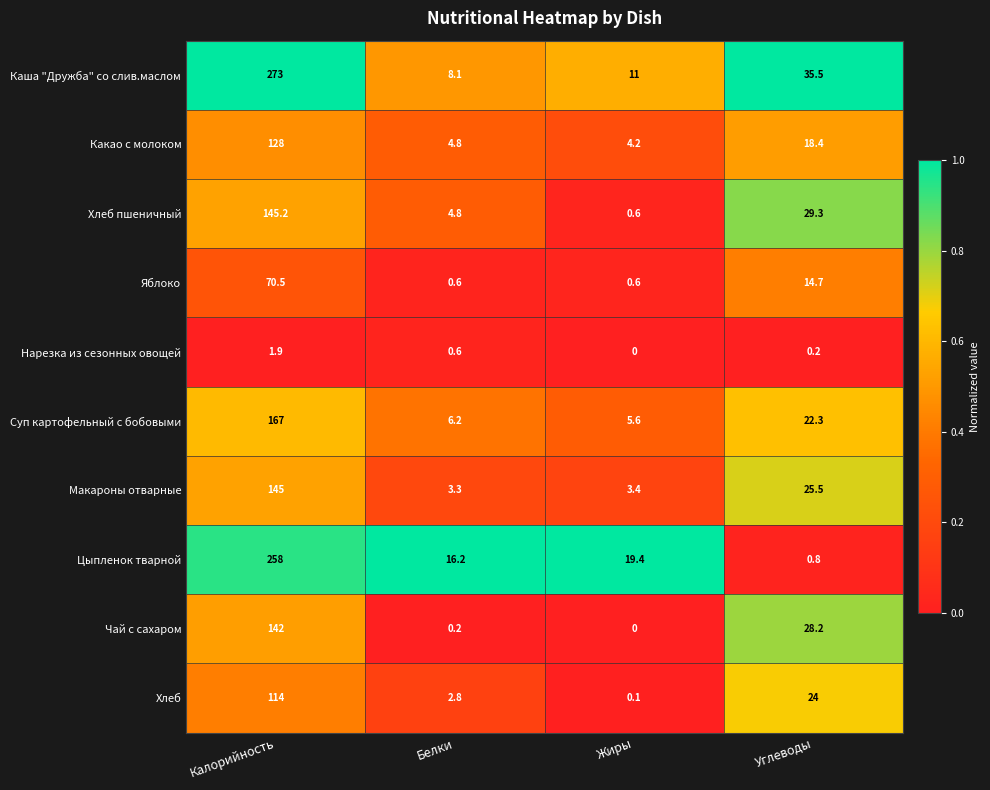

Rank the series at Углеводы from highest to lowest value.

Каша "Дружба" со слив.маслом, Хлеб пшеничный, Чай с сахаром, Макароны отварные, Хлеб, Суп картофельный с бобовыми, Какао с молоком, Яблоко, Цыпленок тварной, Нарезка из сезонных овощей